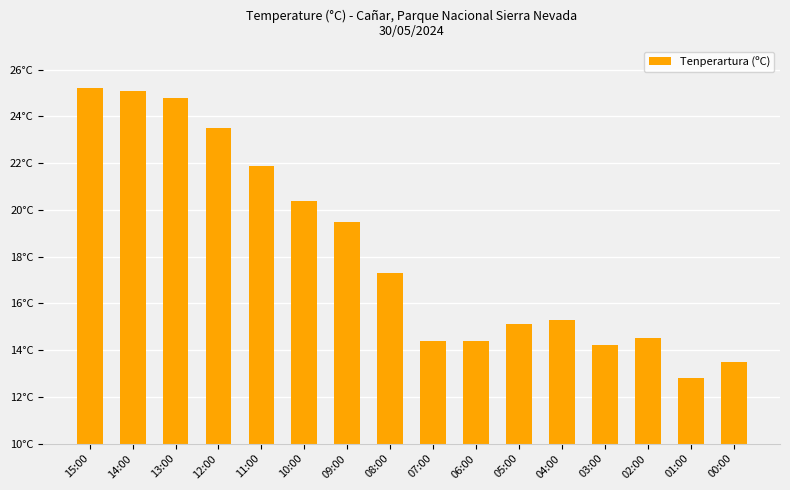

List the labels in order of value, largest first.

15:00, 14:00, 13:00, 12:00, 11:00, 10:00, 09:00, 08:00, 04:00, 05:00, 02:00, 07:00, 06:00, 03:00, 00:00, 01:00